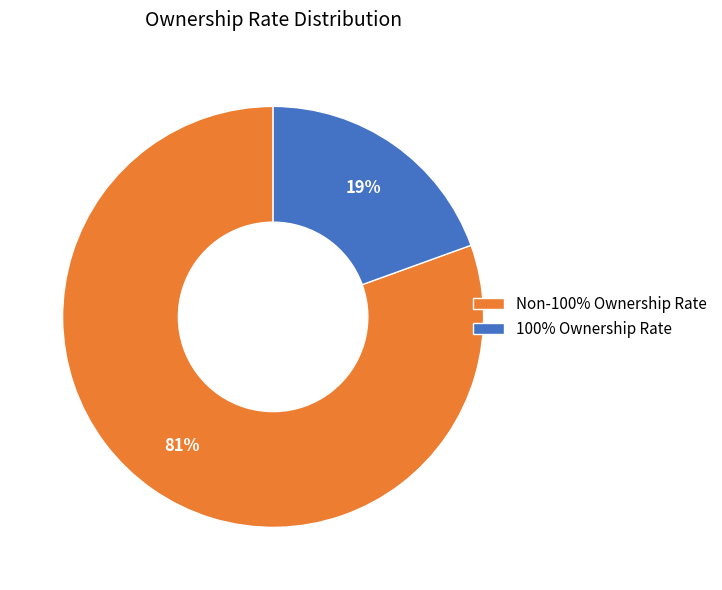

Combined, do Non-100% Ownership Rate and 100% Ownership Rate account for over 50%?

Yes